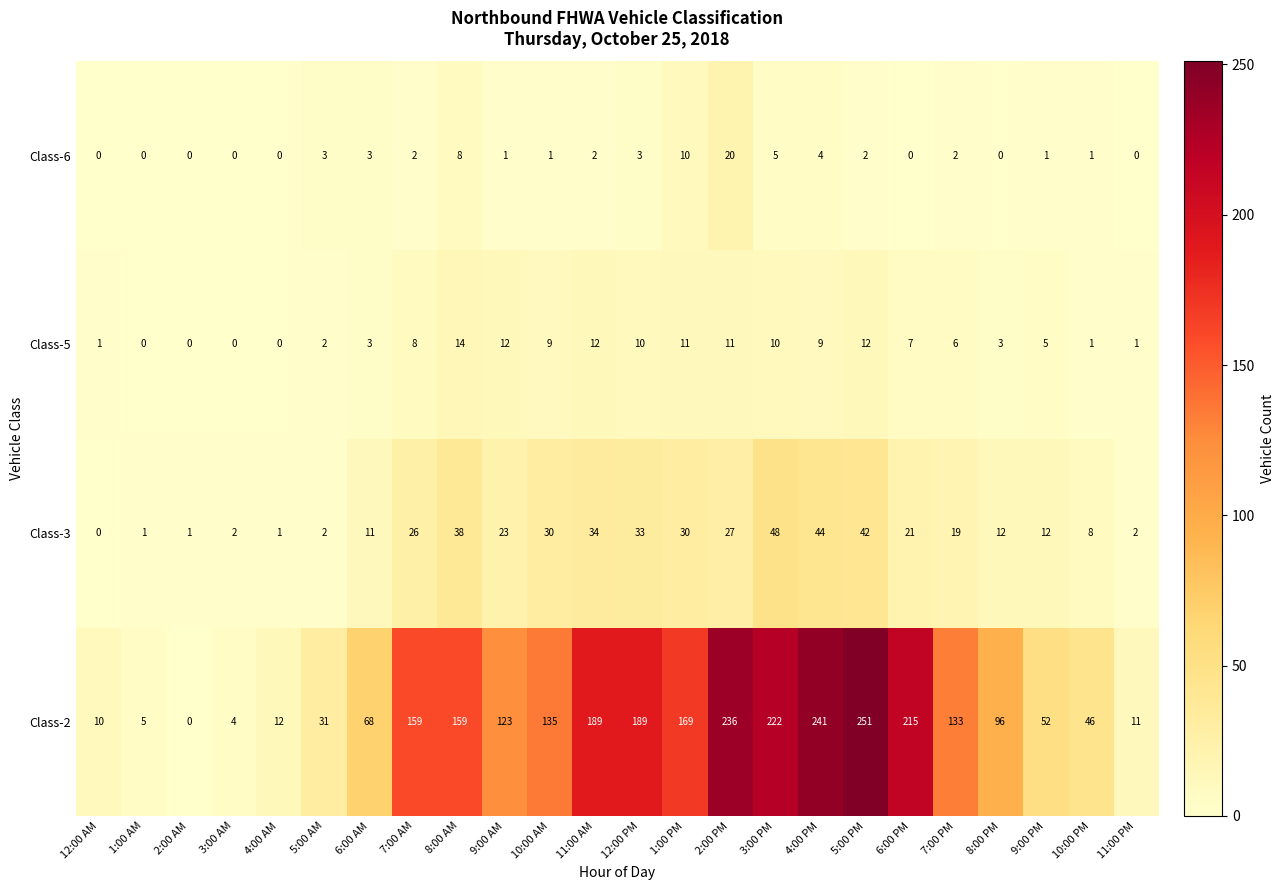

Which series has the widest spread of values?

Class-2